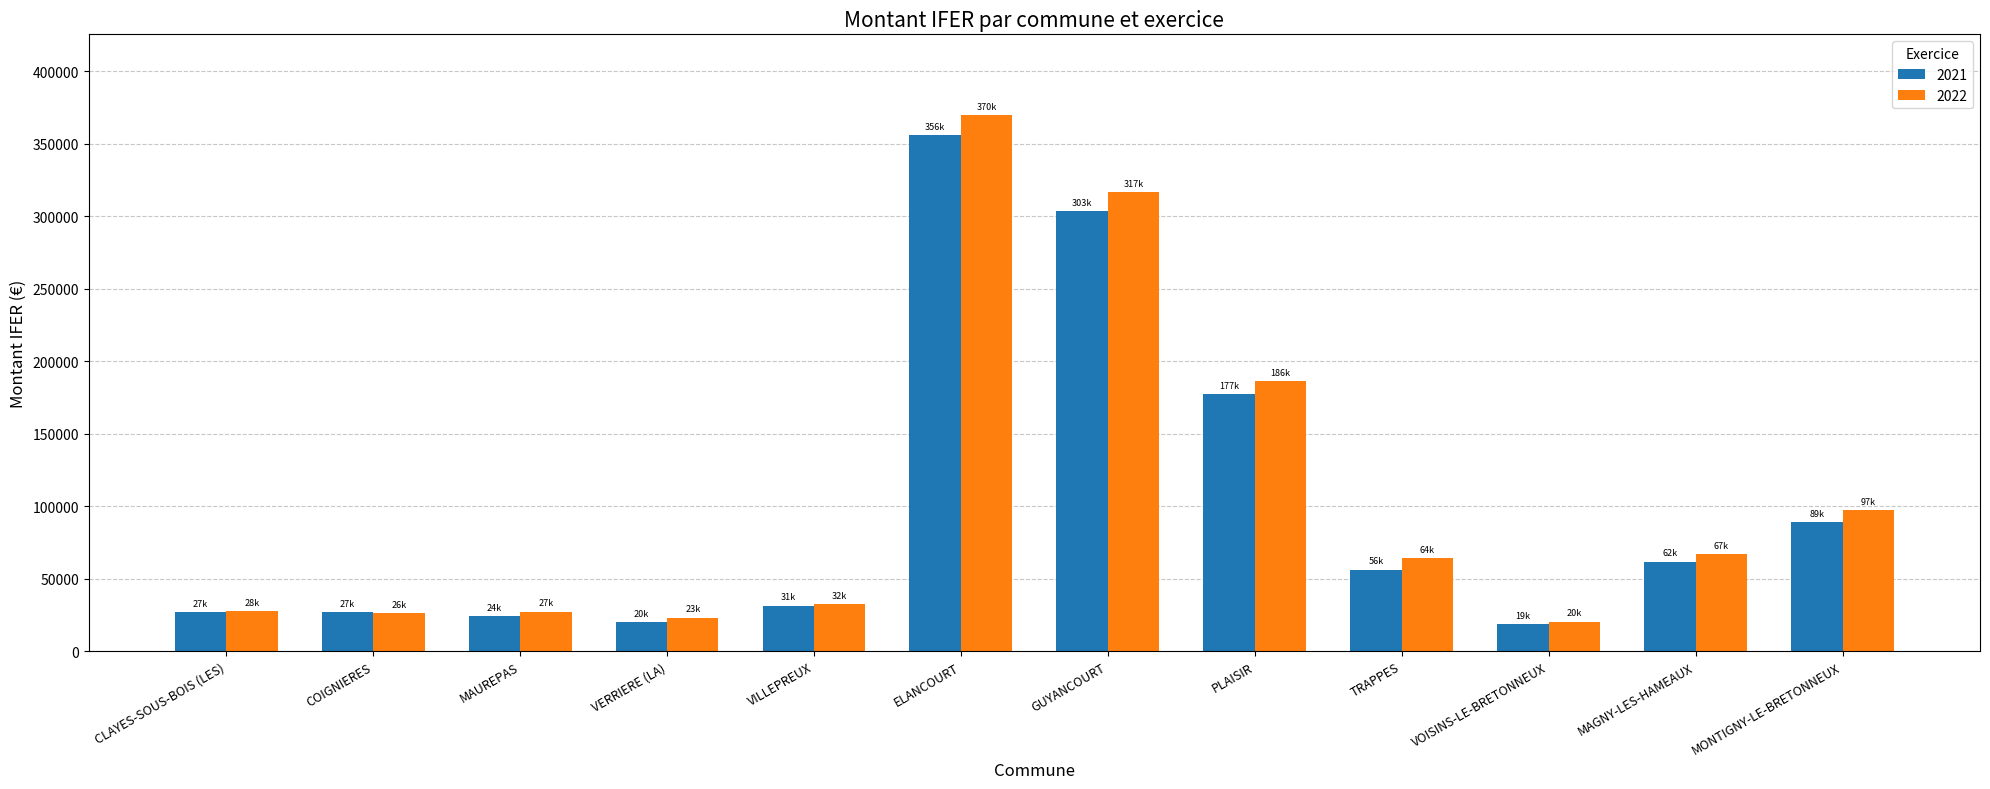

What is the value of the 2022 bar at the 3rd from the left?

27294.2